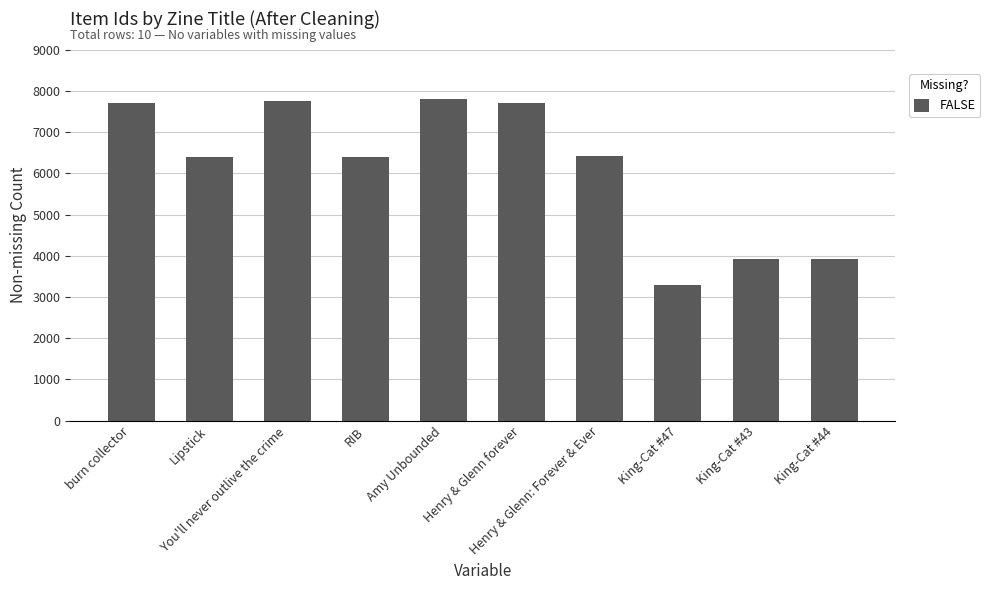

Which has a higher value, burn collector or Lipstick?

burn collector